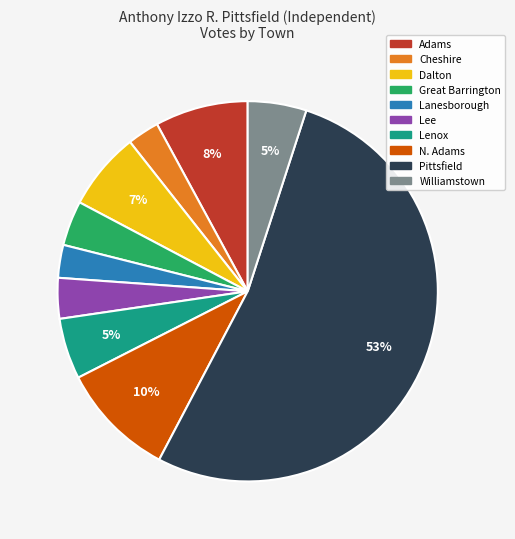

Which has a higher value, Pittsfield or N. Adams?

Pittsfield